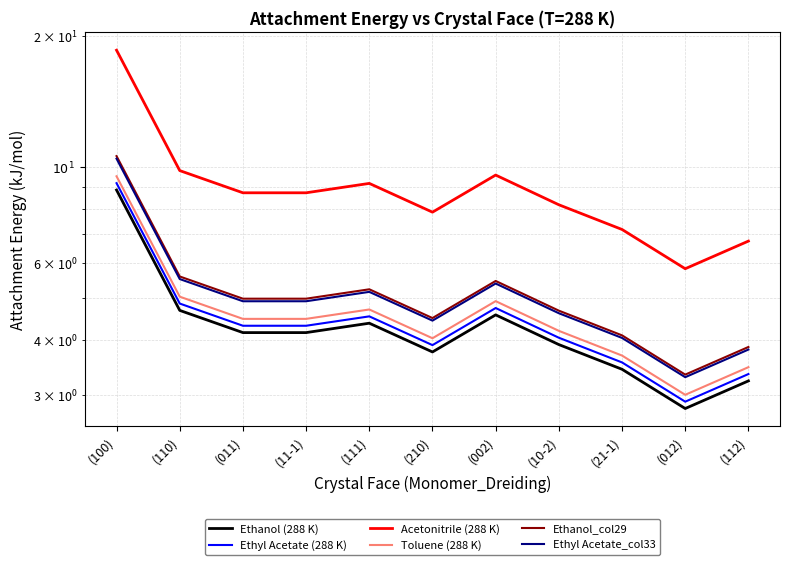

Rank the categories by Ethanol_col29 value from highest to lowest.

(100), (110), (002), (111), (011), (11-1), (10-2), (210), (21-1), (112), (012)